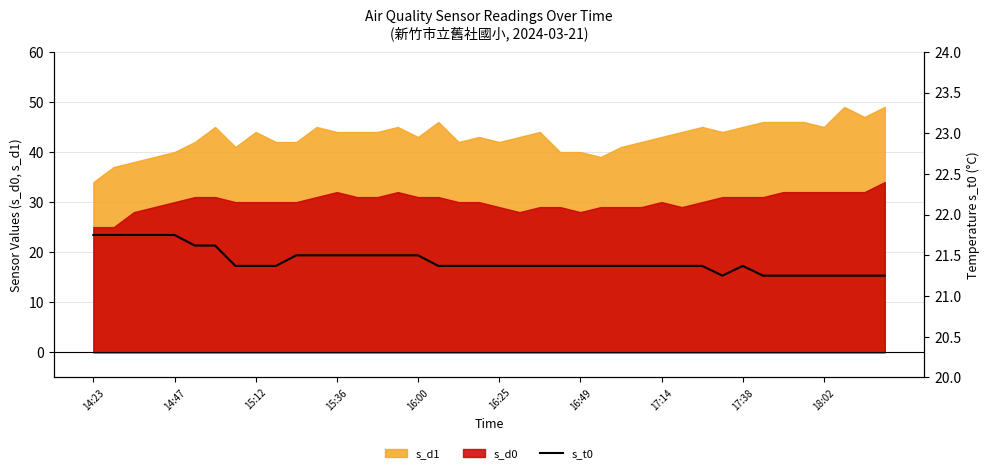

True or false: s_d0 and s_d1 intersect in this chart.

False